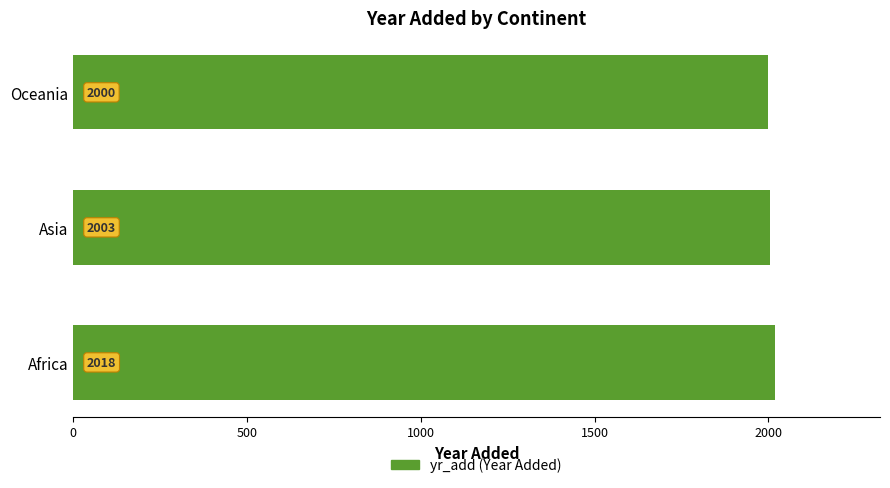

List the labels in order of value, largest first.

Africa, Asia, Oceania